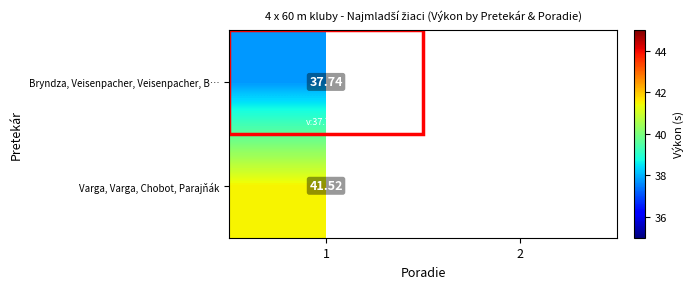

How many distinct data groups are displayed?

2